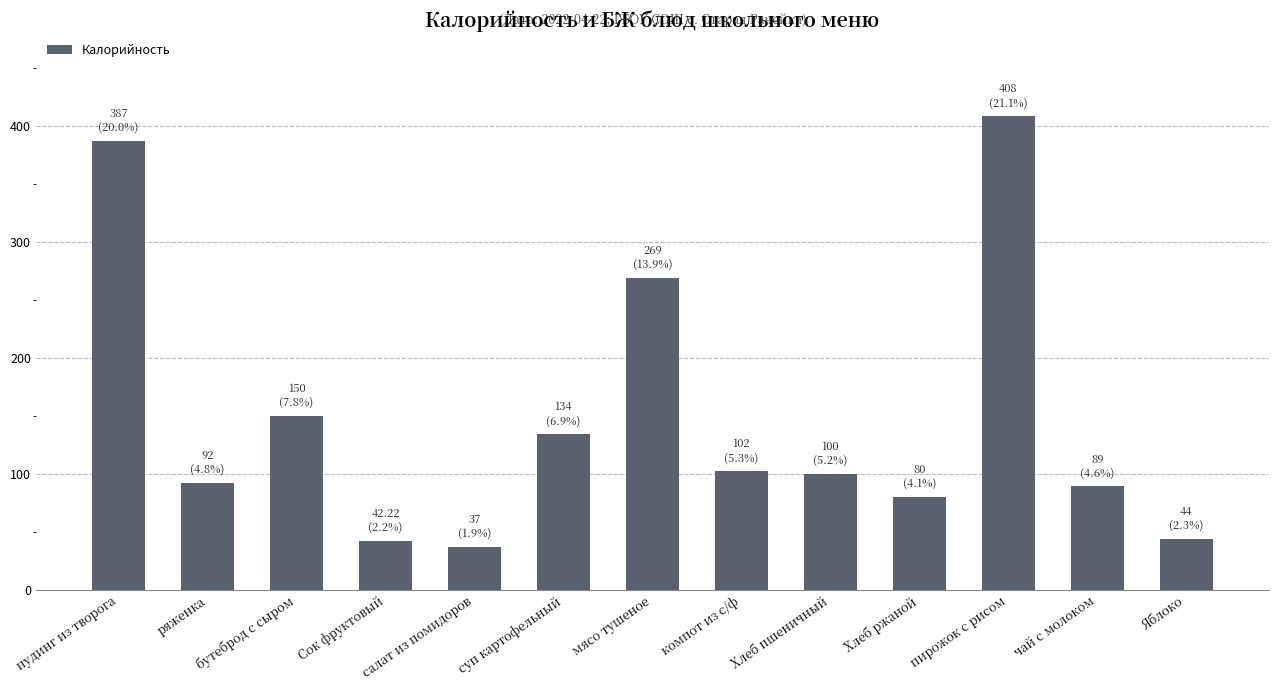

At which category does the chart reach its peak across all series?

пирожок с рисом